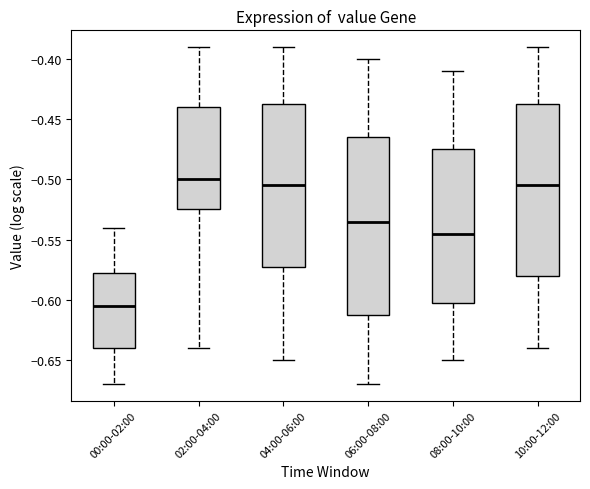

Which box's median line is the lowest?

00:00-02:00